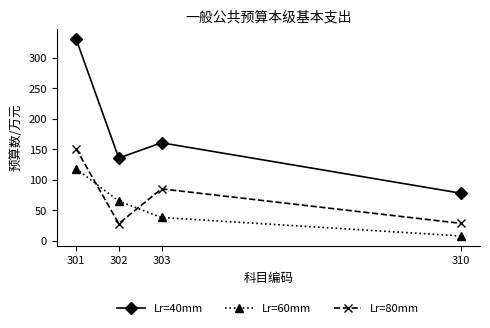

What is the maximum value for Lr=80mm?

151.0